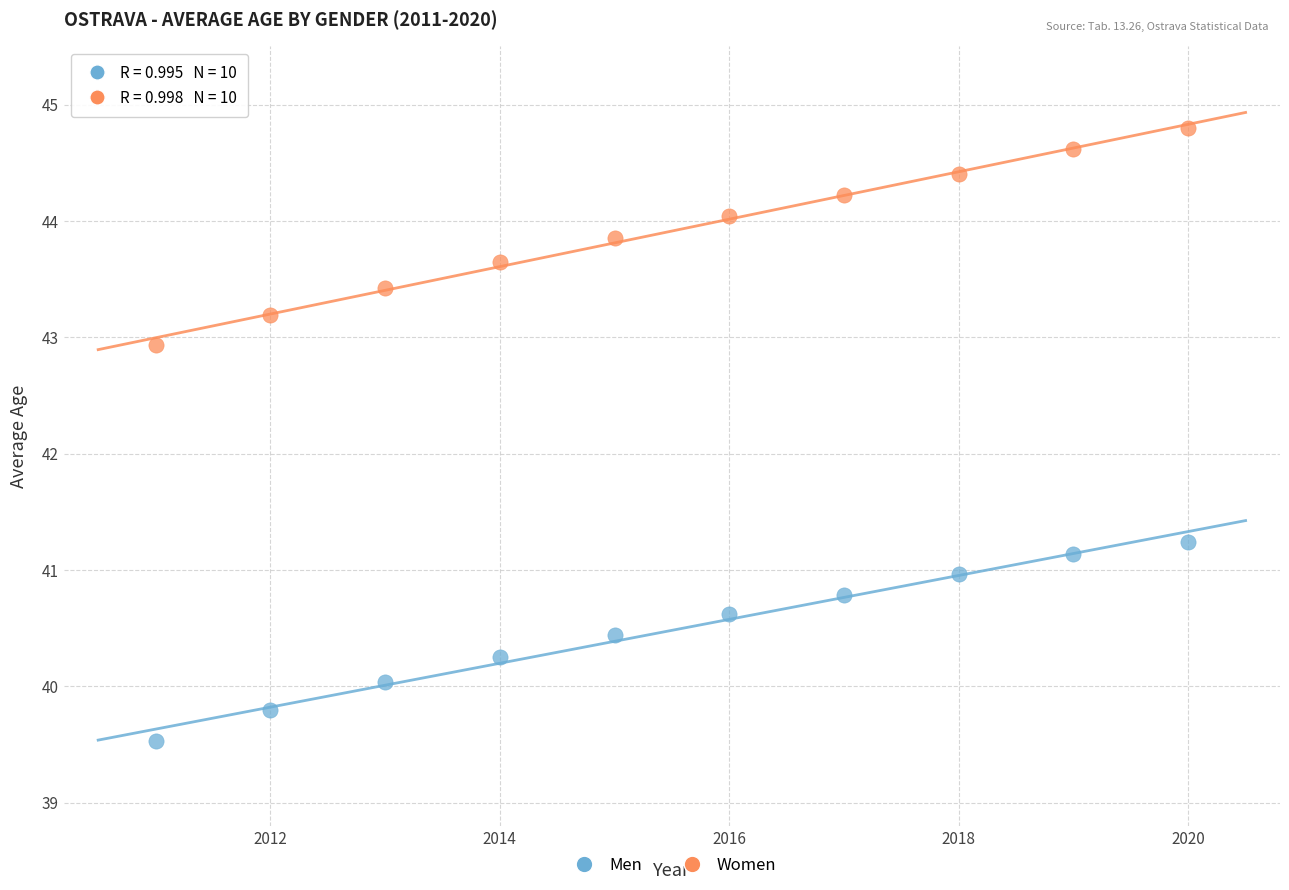

What are all the series names shown in the legend?

Men, Women